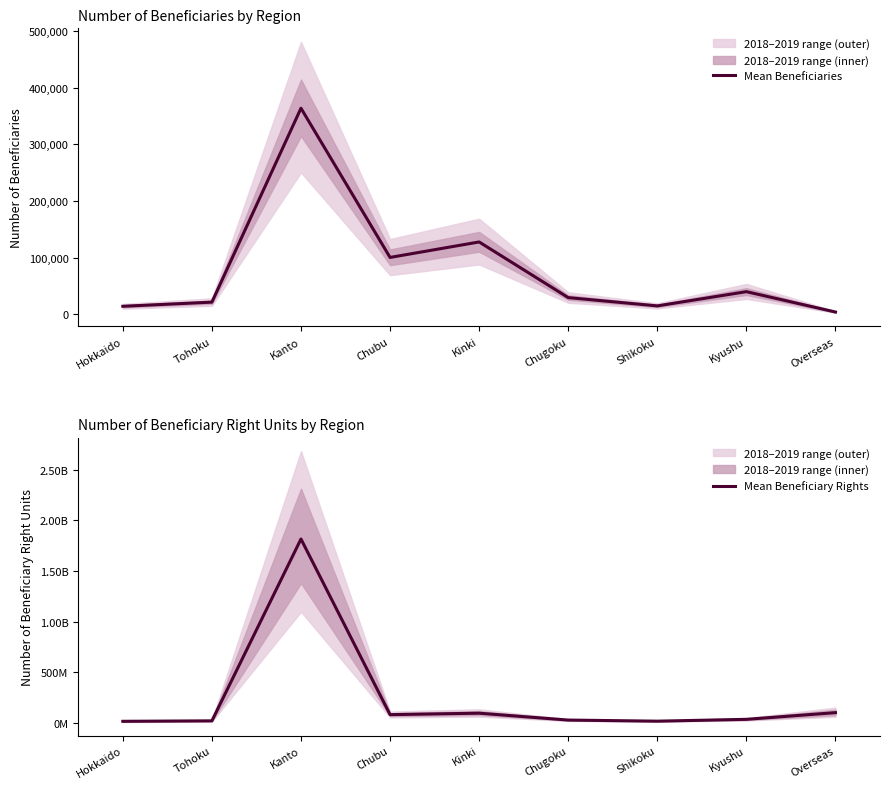

List the series in order of their overall mean, highest first.

Mean Beneficiary Rights, Mean Beneficiaries